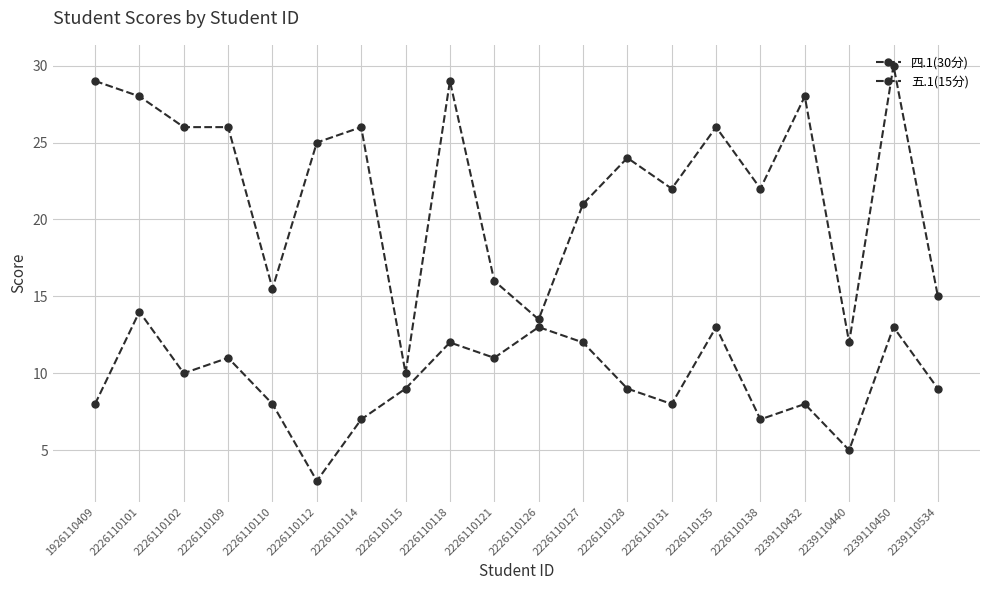

True or false: 四.1(30分) has a value of 6.9 at 2226110110.

False